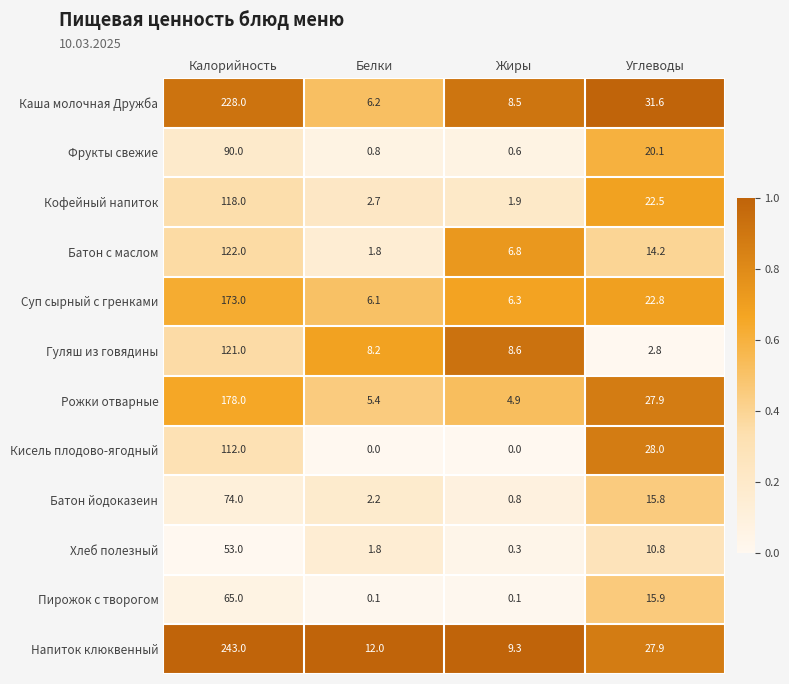

List the series in order of their peak value, highest first.

Напиток клюквенный, Каша молочная Дружба, Рожки отварные, Суп сырный с гренками, Батон с маслом, Гуляш из говядины, Кофейный напиток, Кисель плодово-ягодный, Фрукты свежие, Батон йодоказеин, Пирожок с творогом, Хлеб полезный